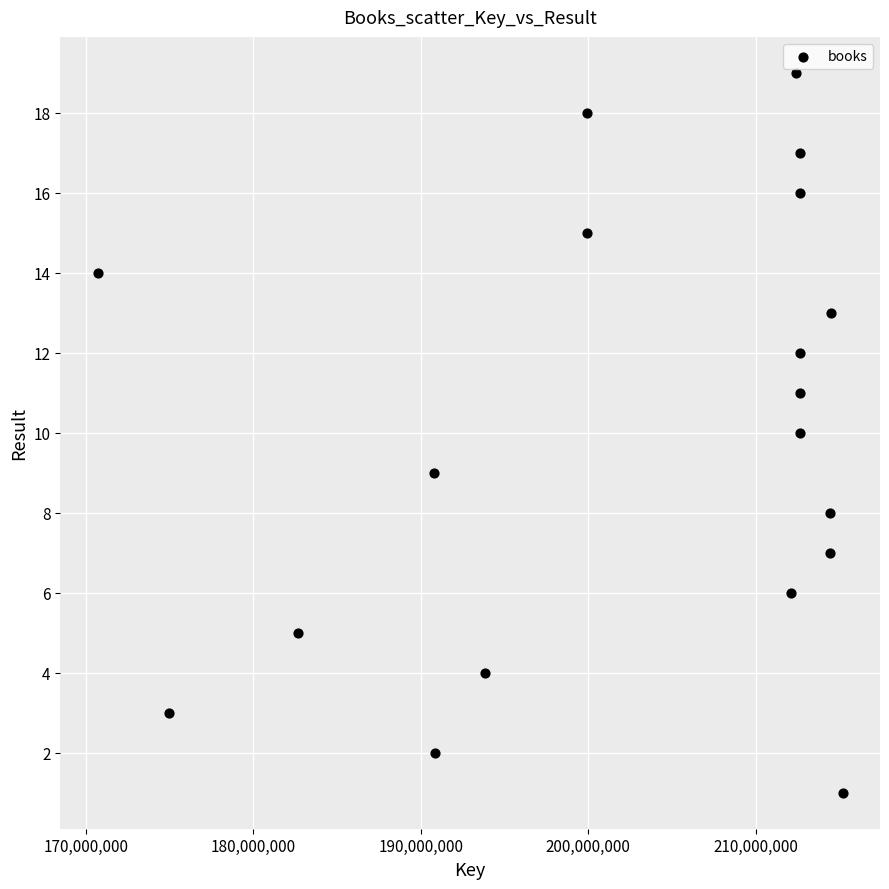

What is the range of X values (max minus min)?

44501726